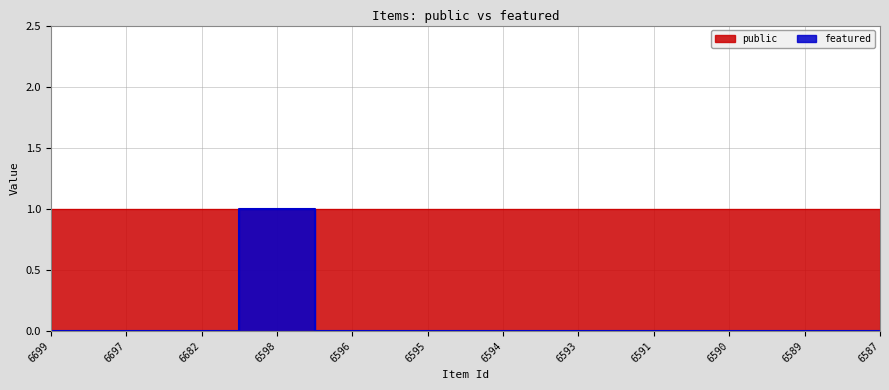

Rank the categories by value from highest to lowest.

6598, 6699, 6697, 6682, 6596, 6595, 6594, 6593, 6591, 6590, 6589, 6587